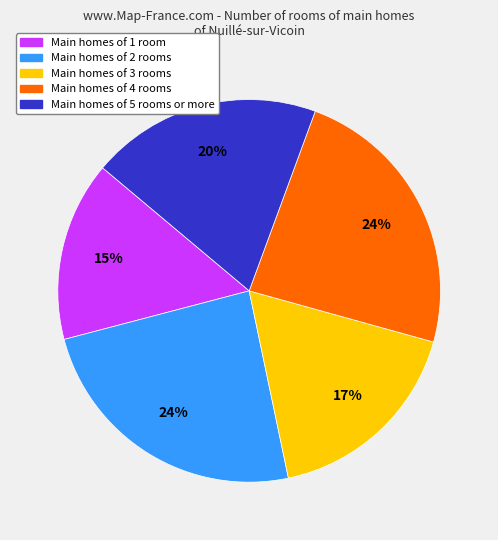

To the nearest percent, what is the average slice percentage?

20%